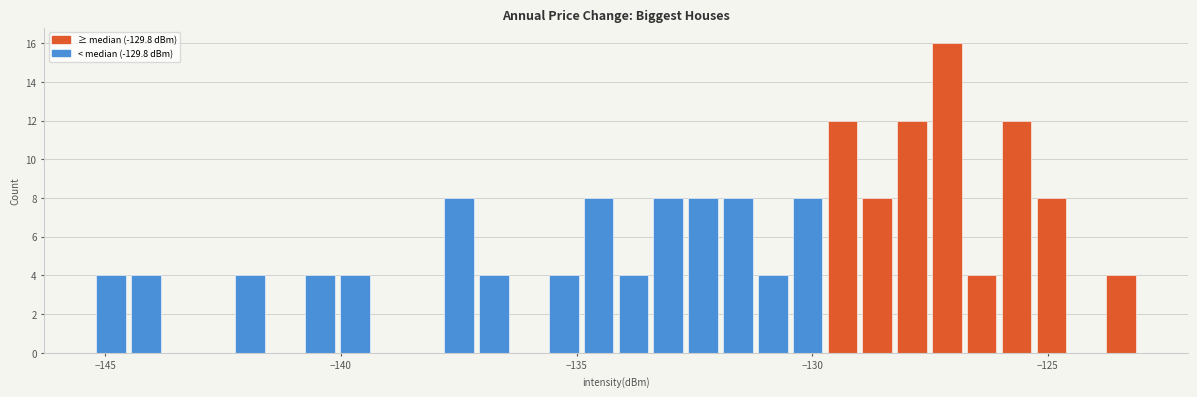

Read against the x-axis, roughly where is the centre of the tallest bar?

-127.0